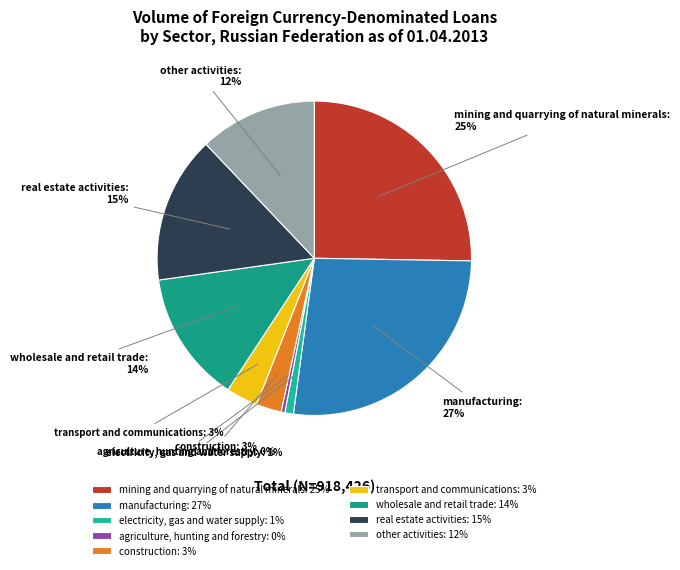

Is there a majority slice in this chart?

No